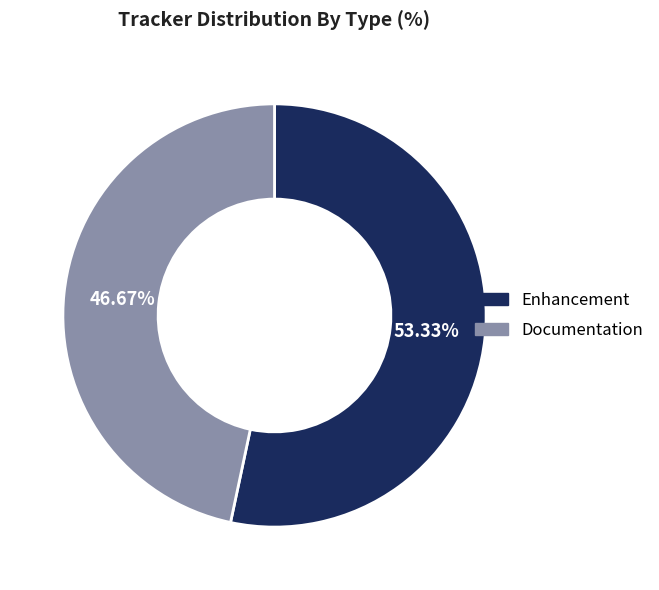

What is the ratio of the value at Documentation to the value at Enhancement?

0.9